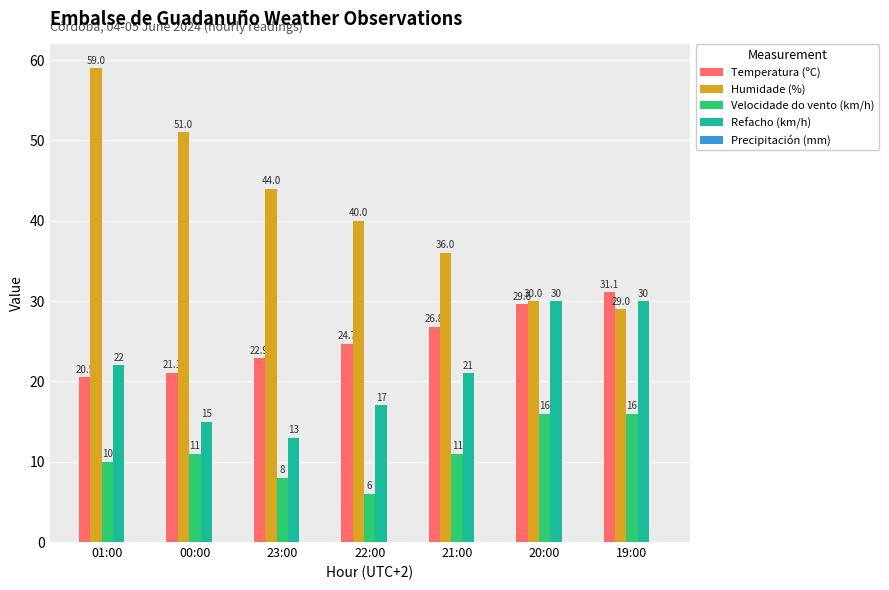

What is the smallest value displayed?

6.0